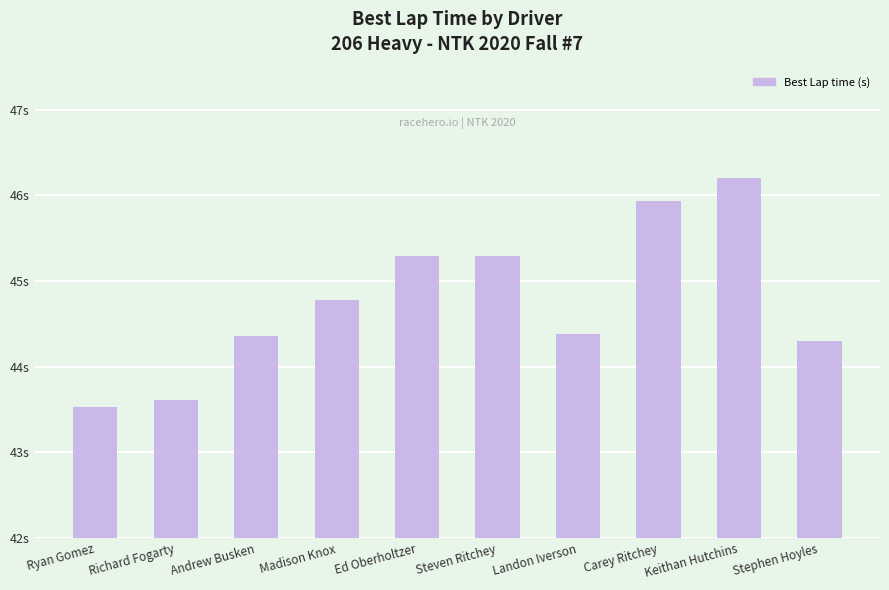

What is the maximum value shown in the chart?

46.2